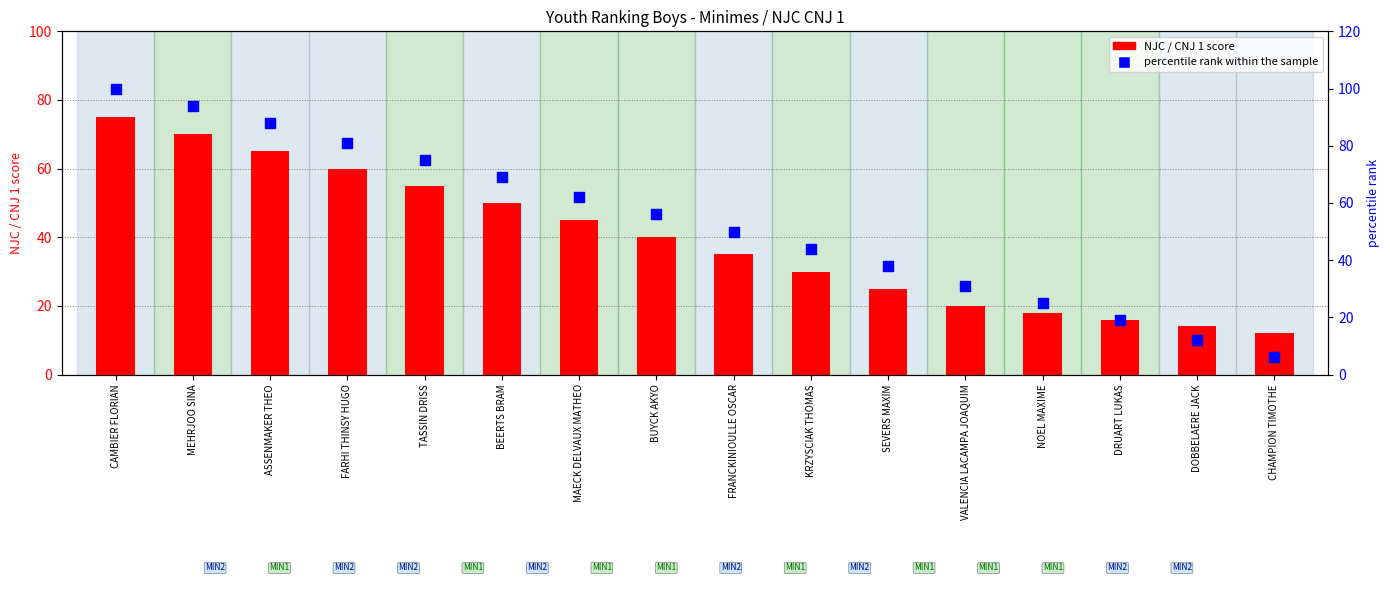

What are all the series names shown in the legend?

NJC / CNJ 1 score, percentile rank within the sample